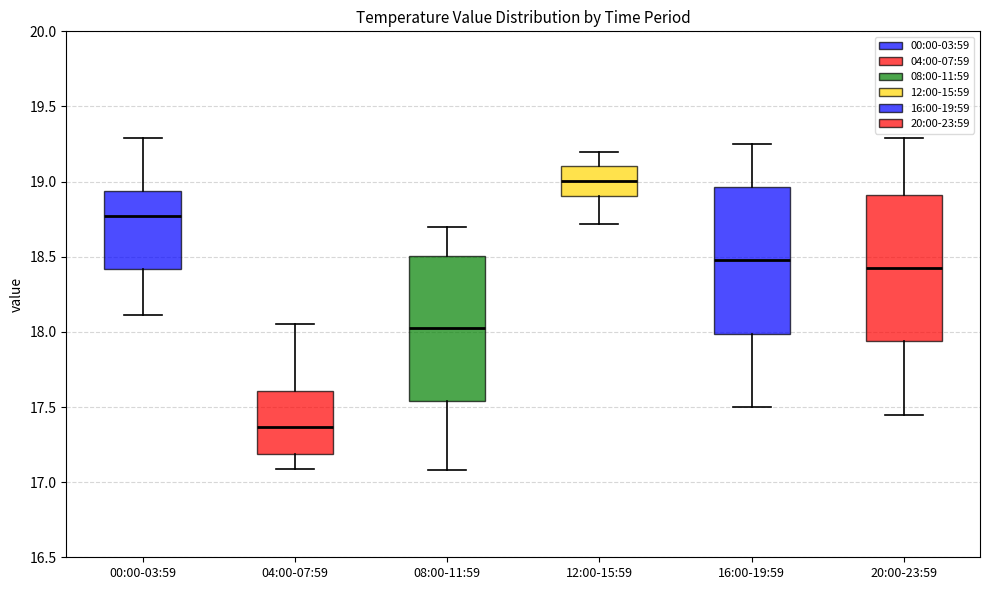

Which box's median line is the highest?

12:00-15:59